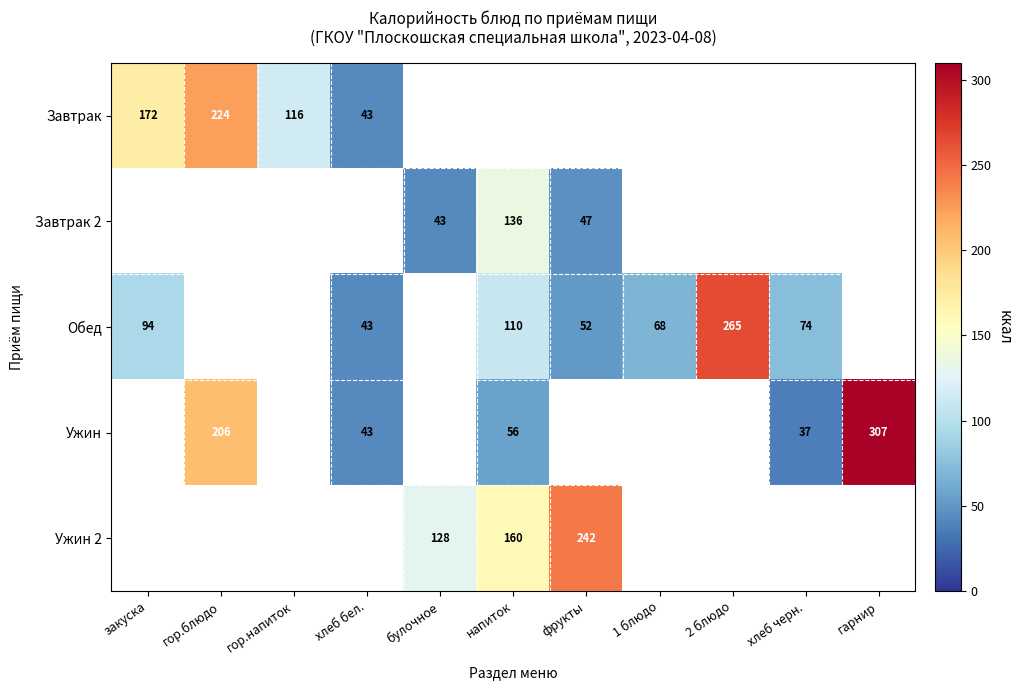

Is it true that Ужин 2 equals 183 at булочное?

False